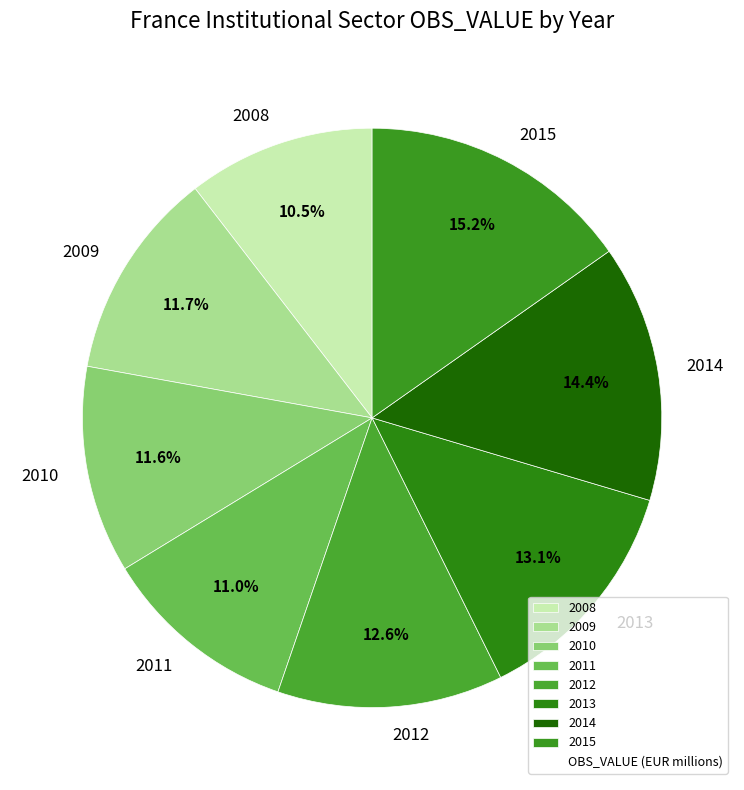

Combined, what portion of the pie is 2008 and 2015?

25.7%